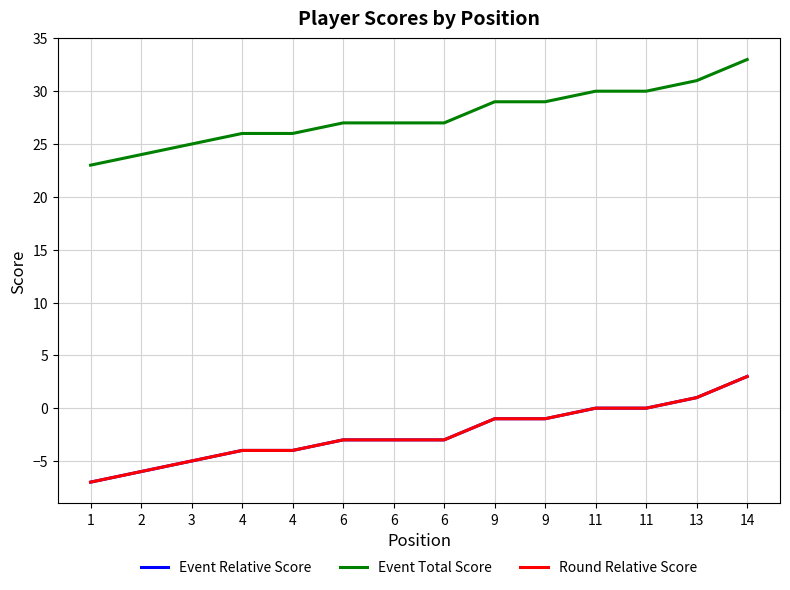

Does the chart display data point markers on the line(s)?

No